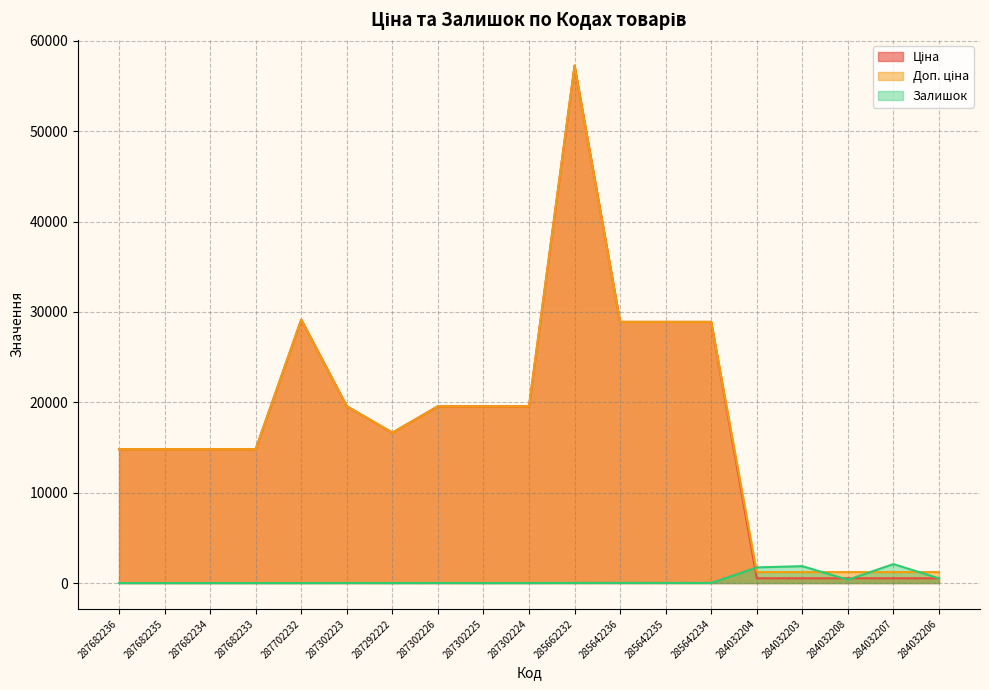

At which label is Ціна closest to 28893?

285642236